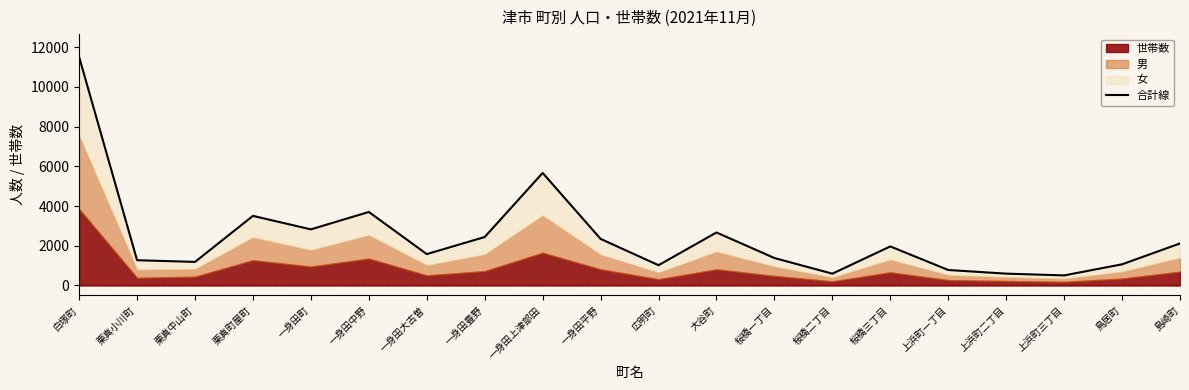

Count the number of values greater than 1967.

9